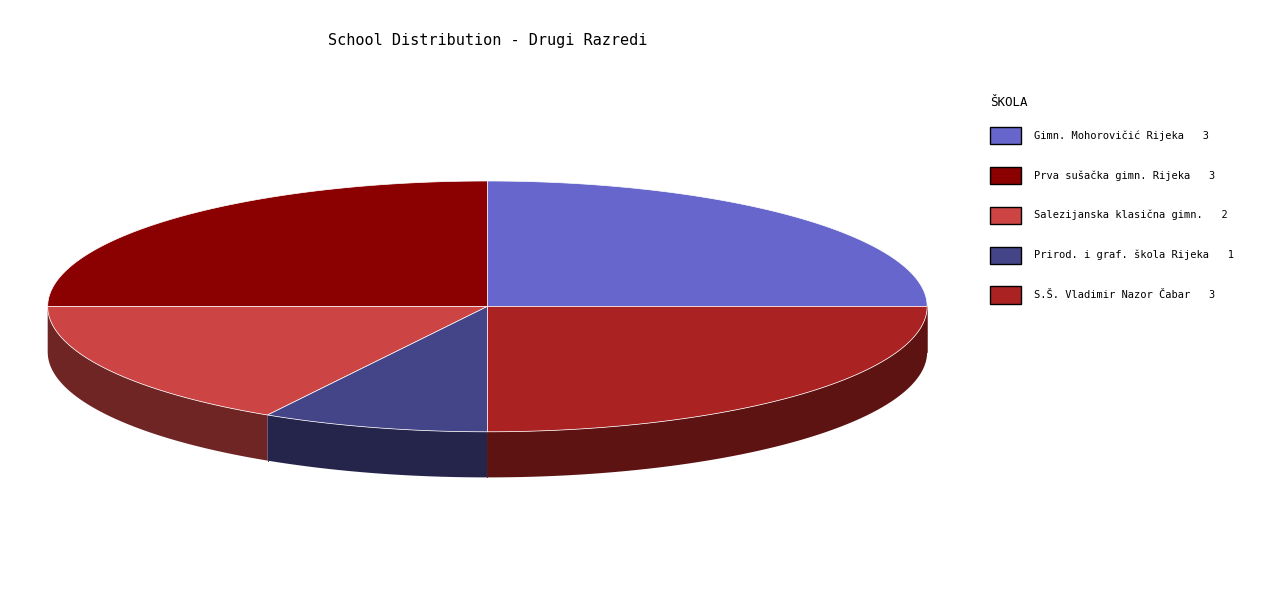

Combined, what portion of the pie is Salezijanska klasična gimnazija, Rijeka and S.Š. Vladimir Nazor Čabar?

41.7%